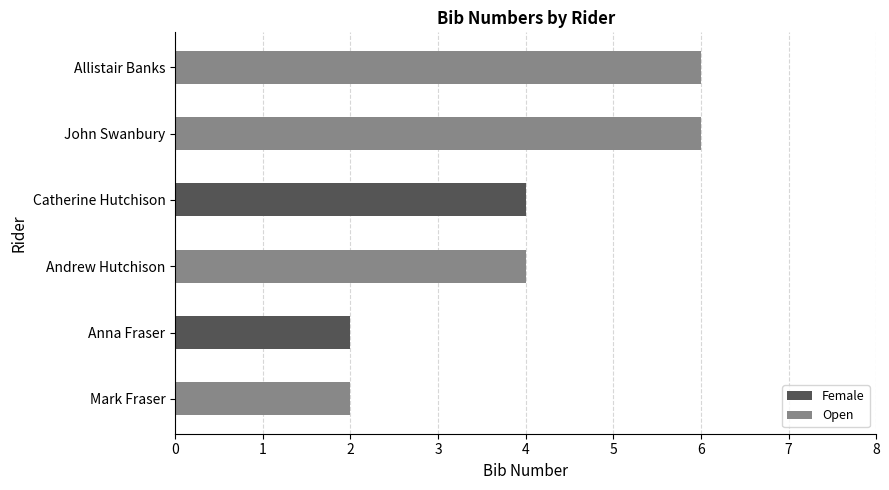

The chart shows a value of 6 at Catherine Hutchison. True or false?

False